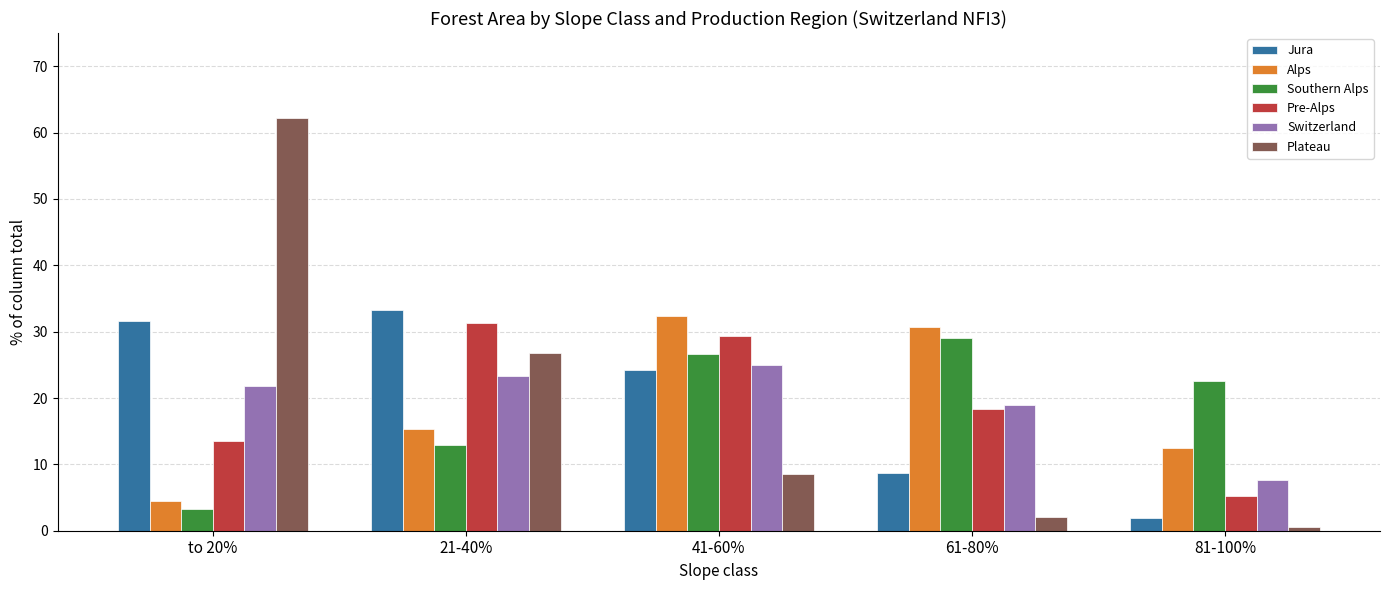

What are all the series names shown in the legend?

Jura, Alps, Southern Alps, Pre-Alps, Switzerland, Plateau